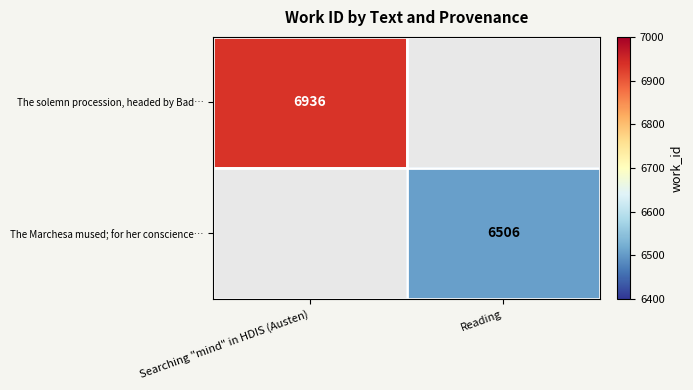

Is it true that The Marchesa mused; for her conscience… equals 6506 at Reading?

True